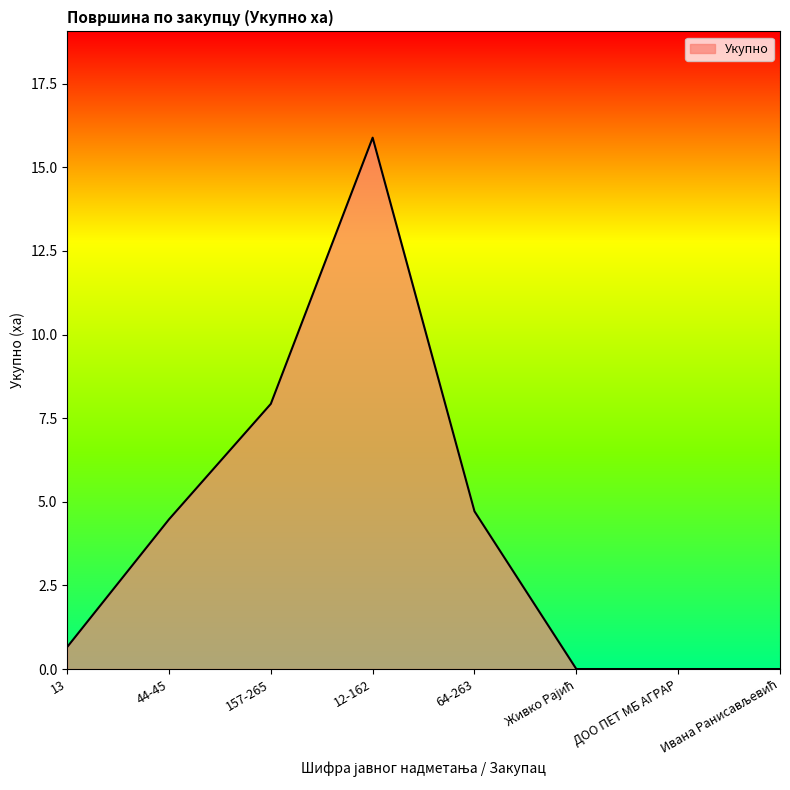

What is the difference between the maximum and second lowest values?

15.9